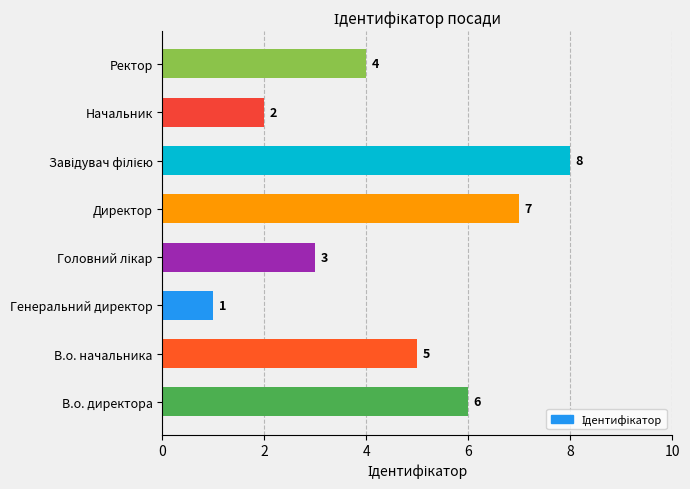

Reading bottom to top, what are all the values shown in this chart?

6	5	1	3	7	8	2	4